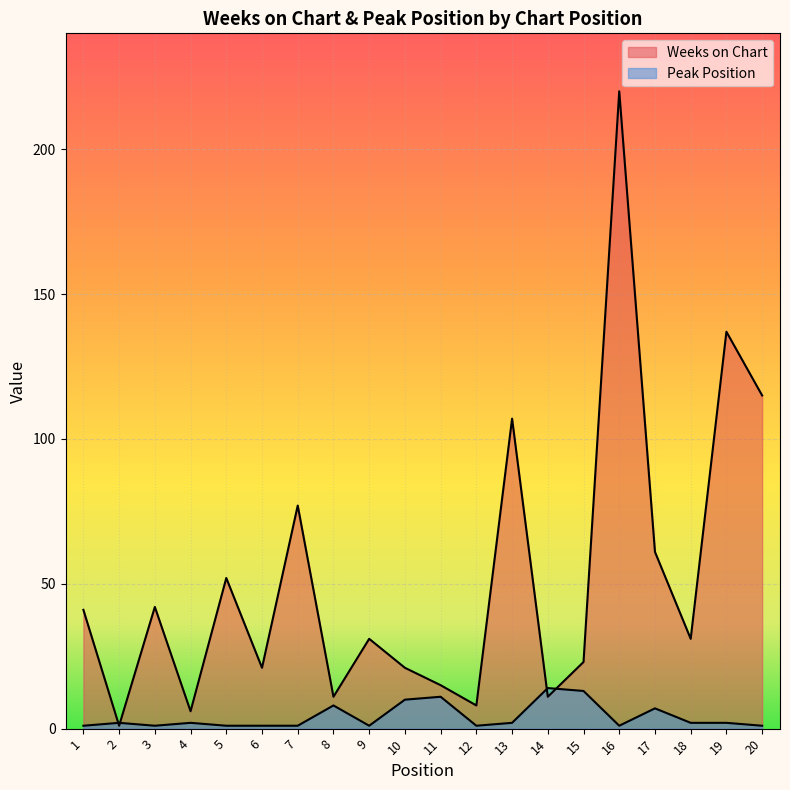

What is the highest value of the Peak Position series?

14